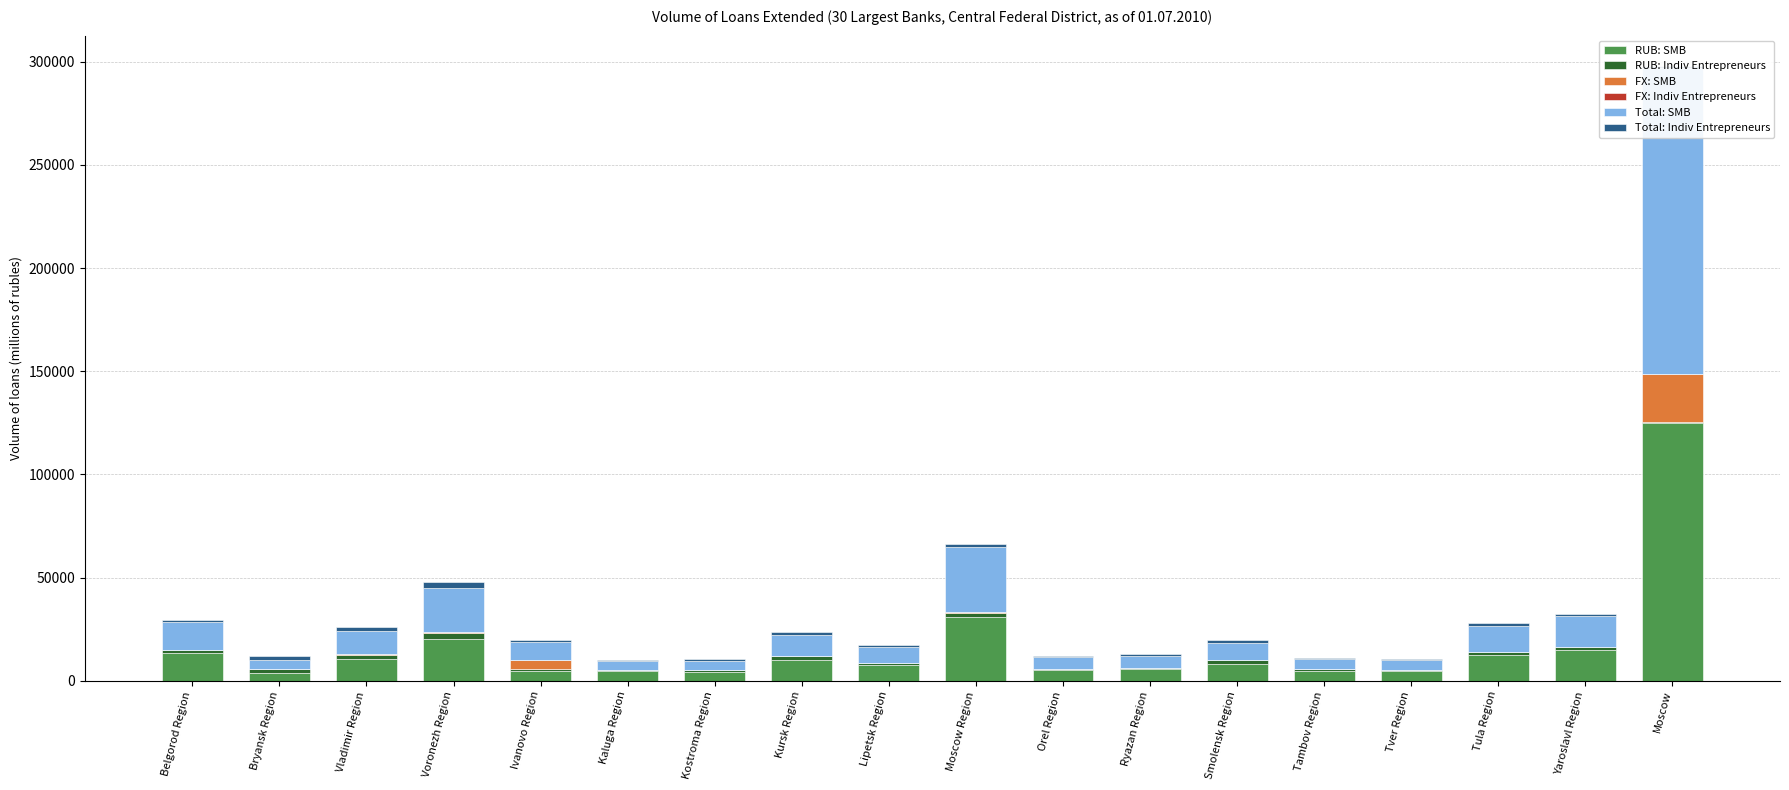

What is the approximate value of RUB: SMB at Ivanovo Region?

4679